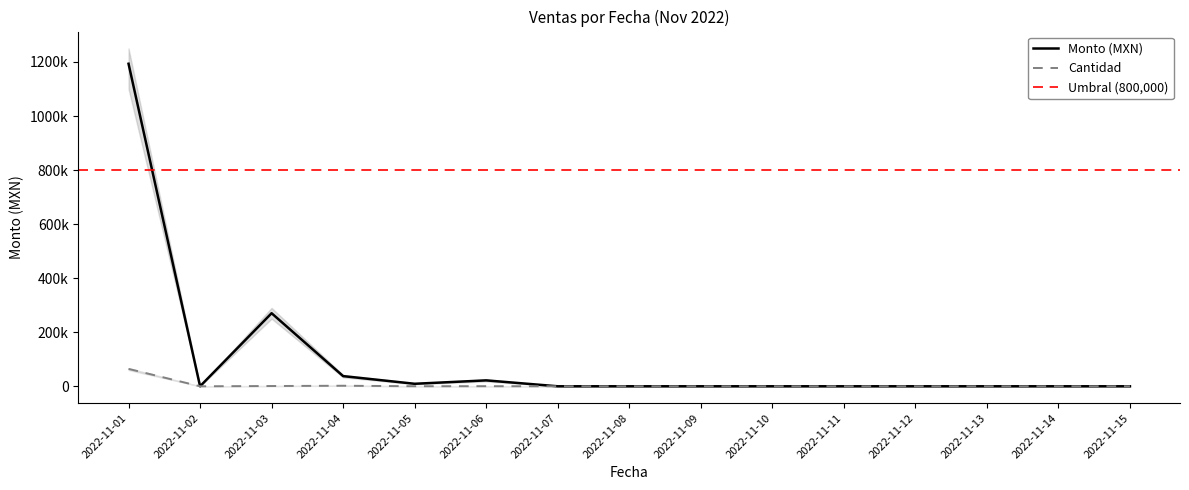

At which label is Cantidad closest to 32168?

2022-11-04